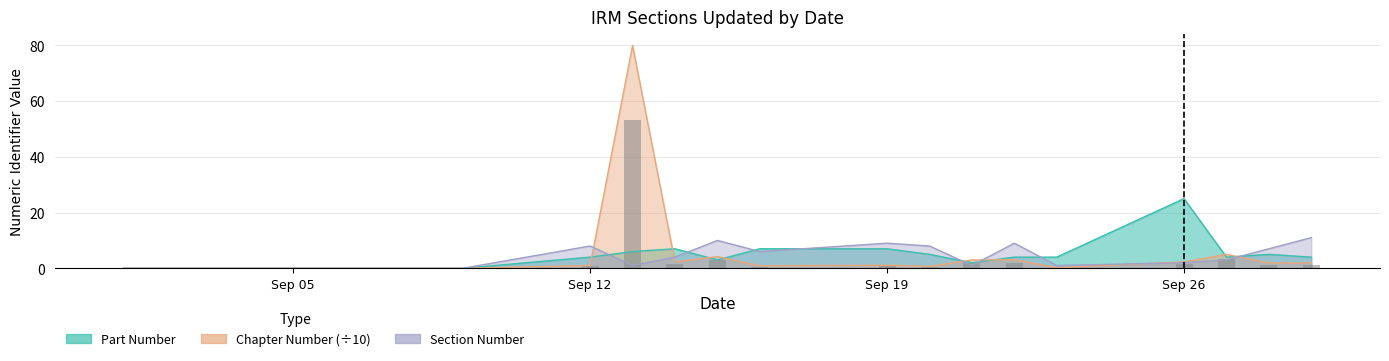

True or false: the data shows 0.7 at Sep 12.

True